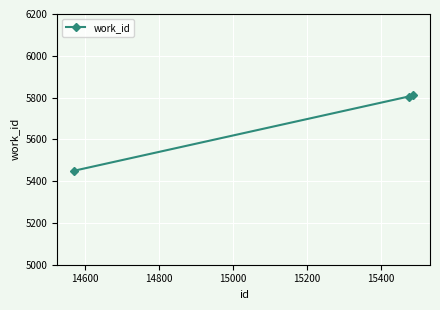

Reading right to left, what are all the values shown in this chart?

5812	5805	5450